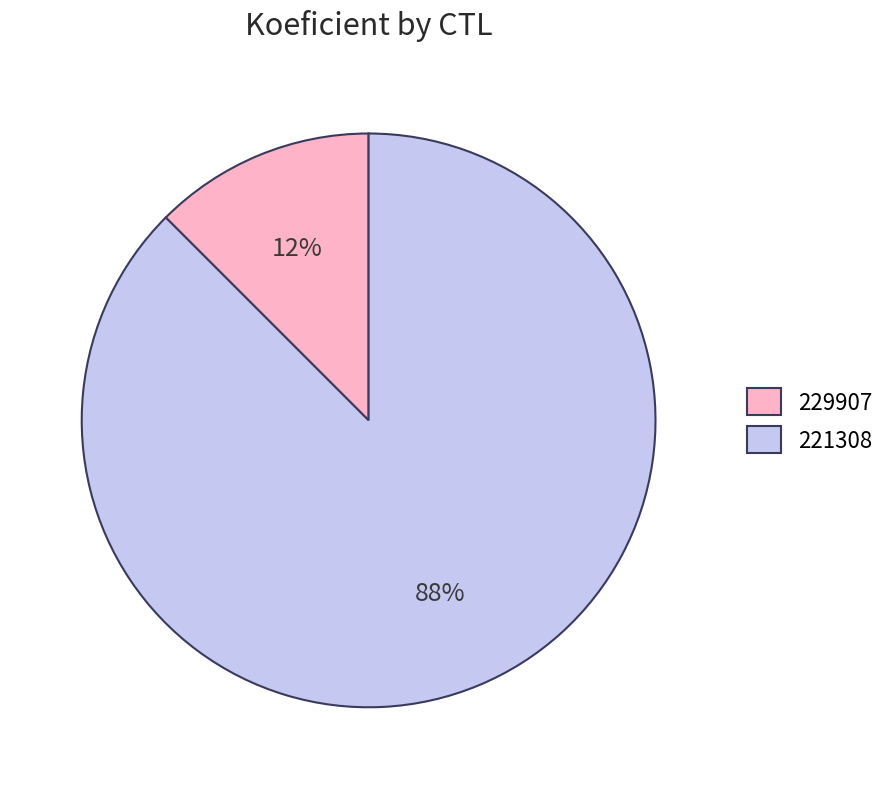

Between 229907 and 221308, which is larger?

221308